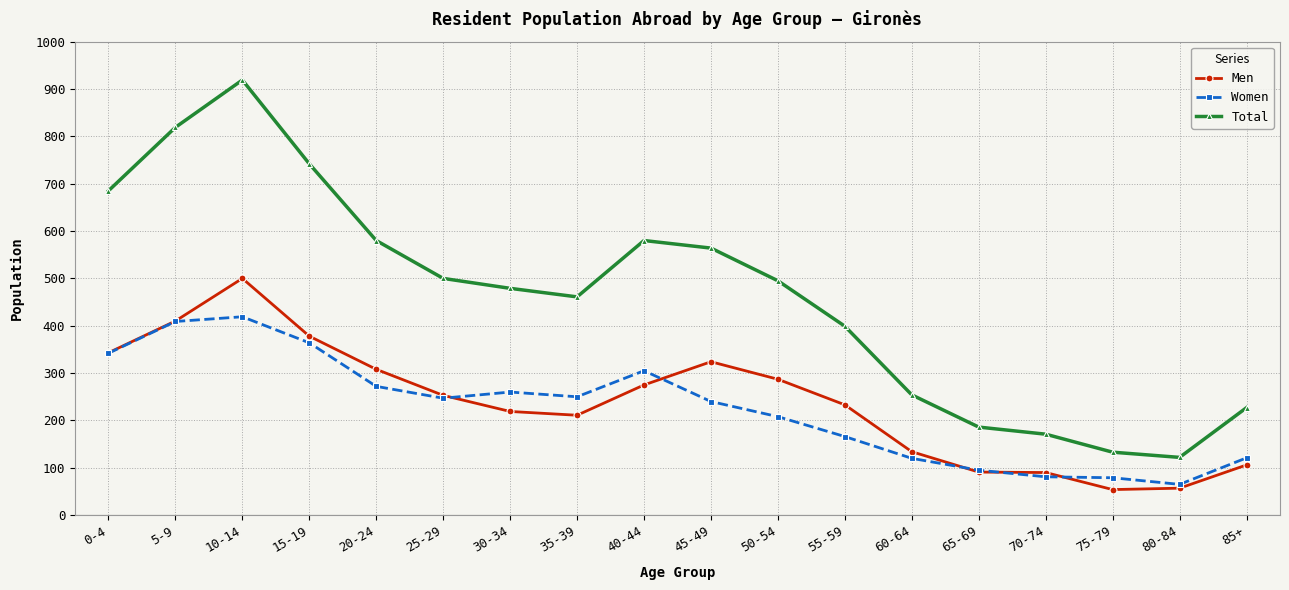

The Women series shows 172 at 10-14. True or false?

False